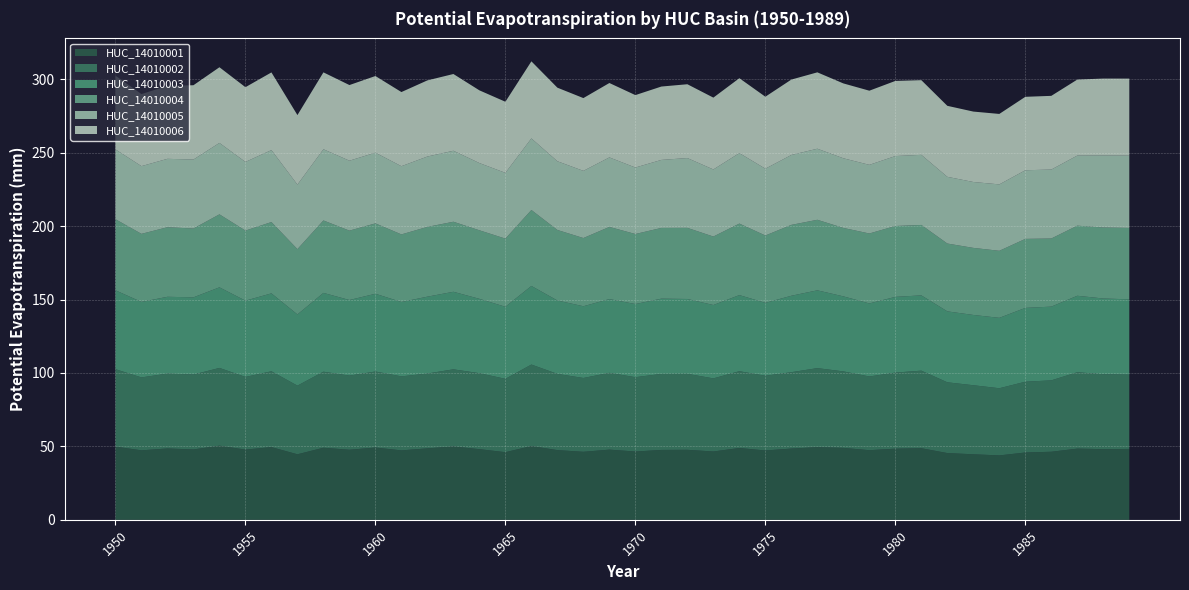

Reading left to right, transcribe all the data shown in this chart.

HUC_14010001: 49.9	47.3	48.6	47.9	50.5	47.8	49.5	44.6	49.1	47.7	49.2	47.3	48.7	50.0	48.1	46.1	50.2	47.5	46.3	47.8	46.5	47.6	47.7	46.5	48.9	47.2	48.5	49.5	49.0	47.4	48.4	48.8	45.5	44.6	43.9	45.8	46.3	48.5	48.1	48.3
HUC_14010002: 52.7	49.7	51.0	51.0	53.0	49.5	51.6	46.8	51.8	50.5	51.8	50.4	51.0	52.5	51.7	50.0	55.5	51.9	50.3	52.3	50.6	51.8	51.7	49.8	52.3	50.9	52.0	53.8	52.1	50.2	51.8	52.8	48.2	47.0	45.7	48.2	48.6	52.0	51.0	50.6
HUC_14010003: 53.7	51.4	52.3	52.6	54.9	51.9	53.1	48.5	53.7	51.5	52.9	50.6	52.3	52.8	50.6	49.1	53.5	50.0	48.8	50.2	49.8	51.2	51.0	50.0	51.8	49.6	52.0	53.0	51.1	49.7	51.6	51.3	48.3	47.9	47.9	50.3	50.2	52.1	51.6	51.3
HUC_14010004: 48.4	46.4	47.4	46.9	49.7	47.7	48.6	44.5	49.3	47.2	47.9	46.0	47.5	47.7	46.7	46.4	51.7	48.0	46.4	49.1	47.7	48.2	48.4	46.6	48.7	45.9	48.3	48.0	46.6	47.6	48.3	48.0	46.2	45.7	45.7	47.0	46.4	47.7	48.4	48.6
HUC_14010005: 47.6	46.1	46.6	47.0	48.6	46.7	49.0	43.9	48.5	47.6	48.2	46.4	47.9	48.3	45.8	44.8	48.7	46.8	45.7	47.3	45.3	46.3	47.5	45.7	48.0	45.5	47.6	48.4	47.4	46.7	47.6	47.7	45.4	44.9	45.2	46.7	47.0	47.7	49.1	49.2
HUC_14010006: 50.2	49.1	49.7	50.6	51.5	50.9	52.9	47.3	52.4	51.5	52.2	50.5	51.8	52.3	49.5	48.4	52.5	50.1	49.6	50.7	49.3	50.0	50.3	48.9	51.0	49.0	51.3	52.0	51.0	50.5	51.2	50.9	48.3	48.0	48.0	50.0	50.2	51.7	52.3	52.5